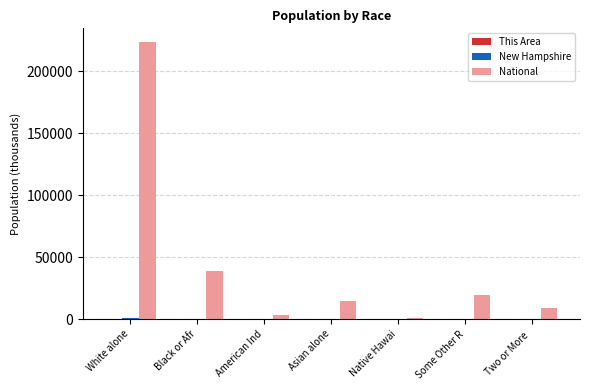

Count the number of categories in the chart.

7